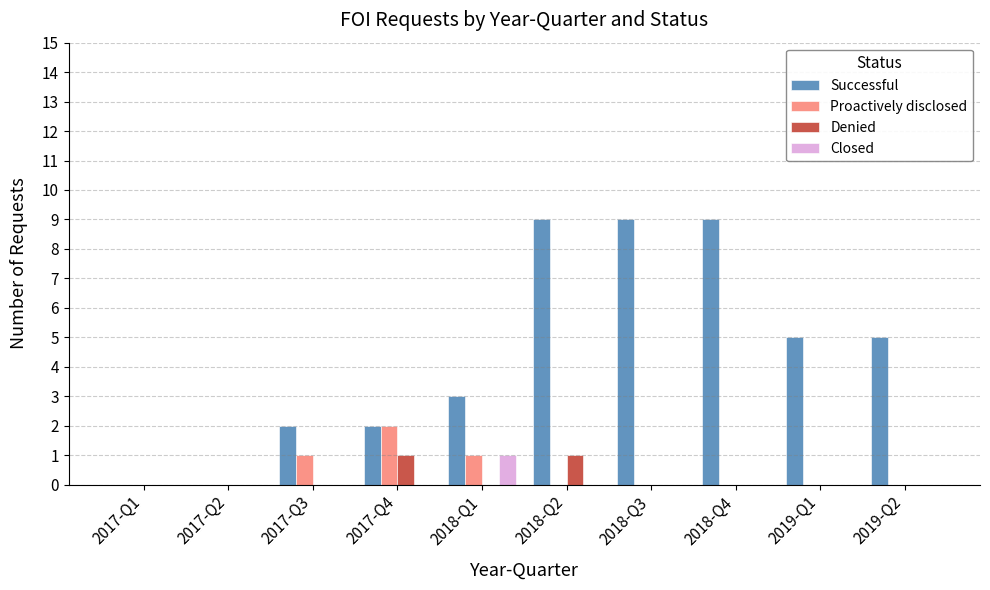

Reading left to right, list all the values displayed in this chart.

Successful: 0	0	2	2	3	9	9	9	5	5
Proactively disclosed: 0	0	1	2	1	0	0	0	0	0
Denied: 0	0	0	1	0	1	0	0	0	0
Closed: 0	0	0	0	1	0	0	0	0	0